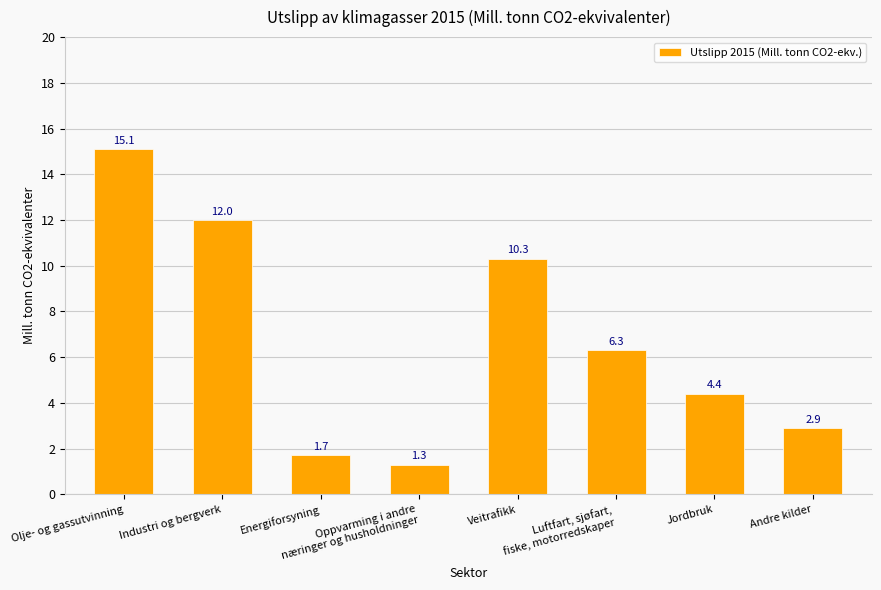

What is the label of the 1st bar from the right?

Andre kilder